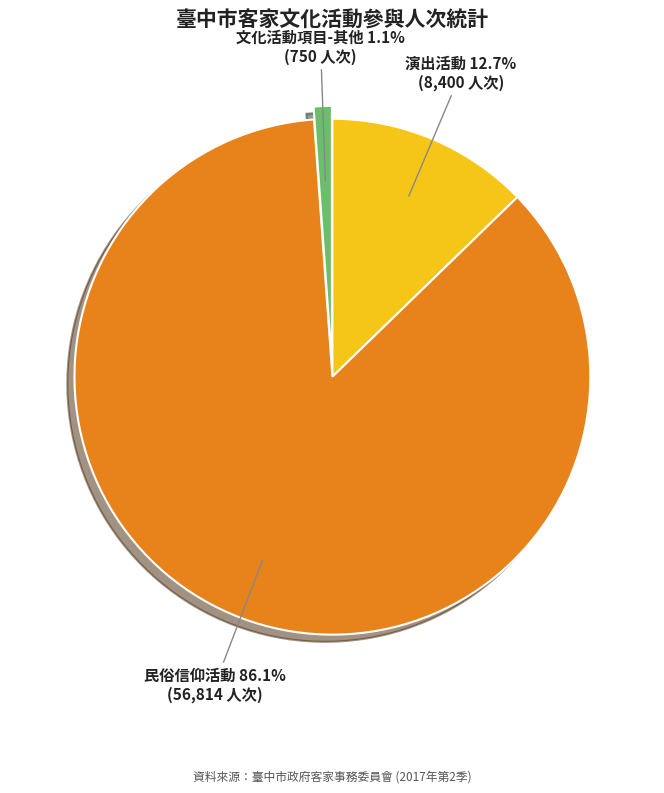

Does any single category account for the majority?

Yes